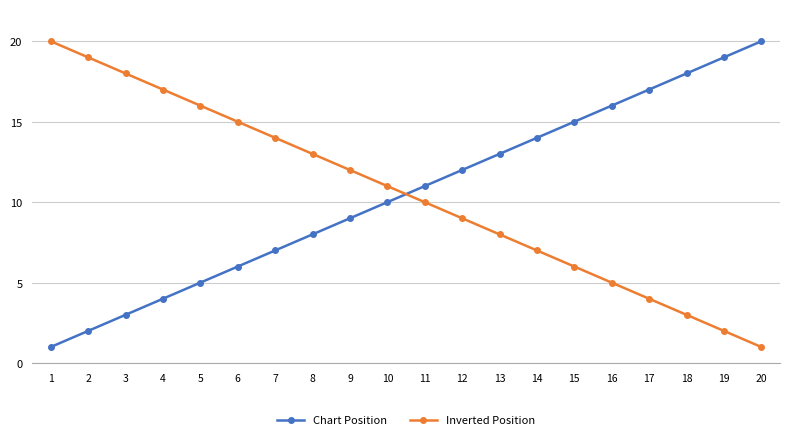

Reading left to right, extract all data points from this chart.

Chart Position: 1	2	3	4	5	6	7	8	9	10	11	12	13	14	15	16	17	18	19	20
Inverted Position: 20	19	18	17	16	15	14	13	12	11	10	9	8	7	6	5	4	3	2	1